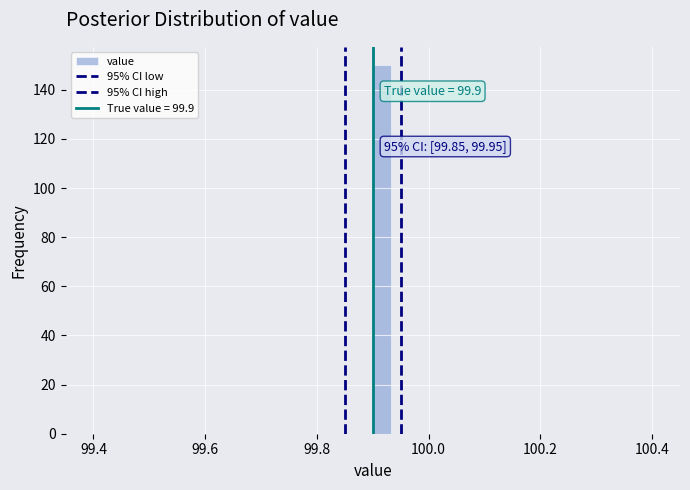

Read against the x-axis, roughly where is the centre of the tallest bar?

99.92